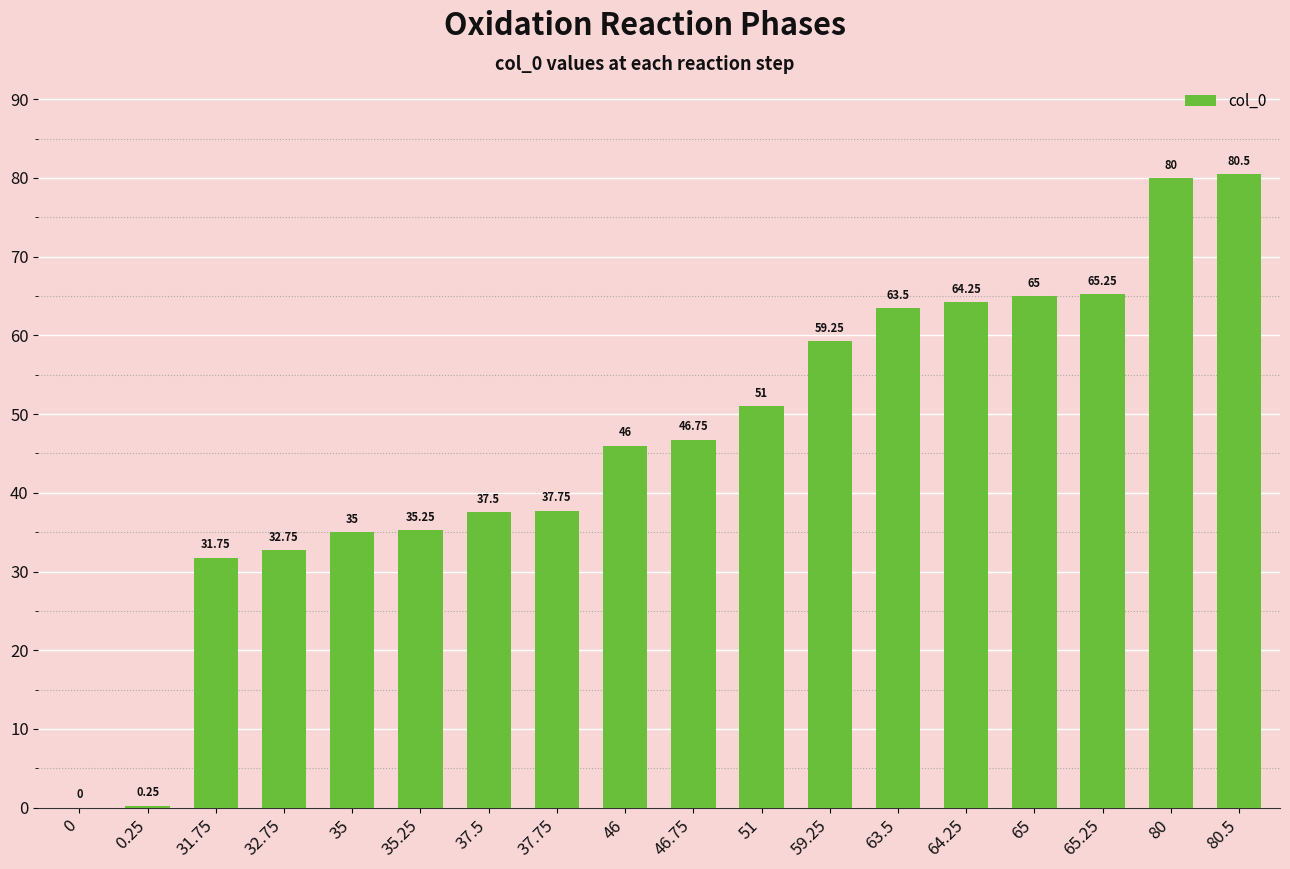

What is the sum of all values?

831.8